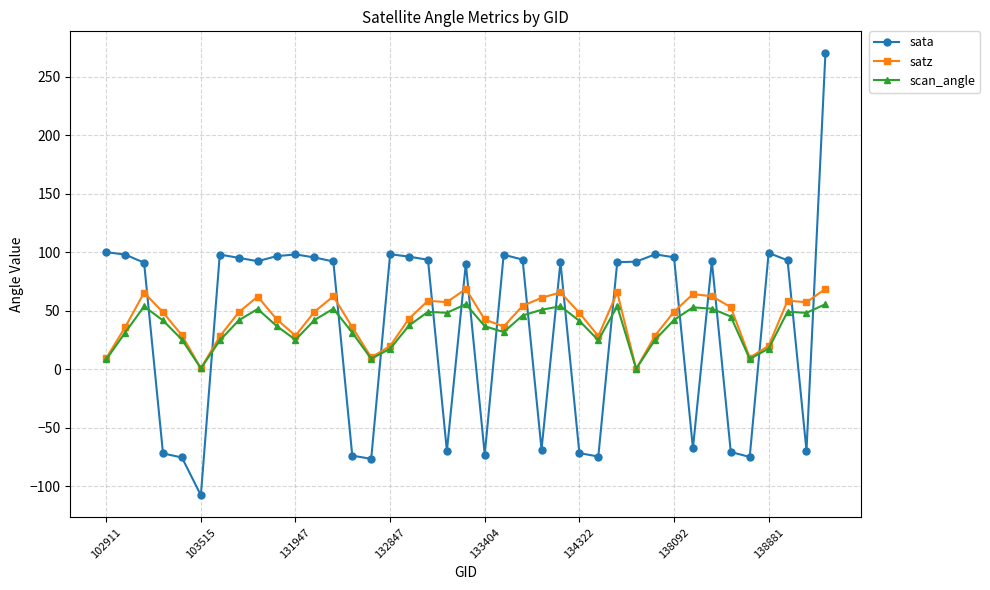

How many times do satz and sata cross each other?

18